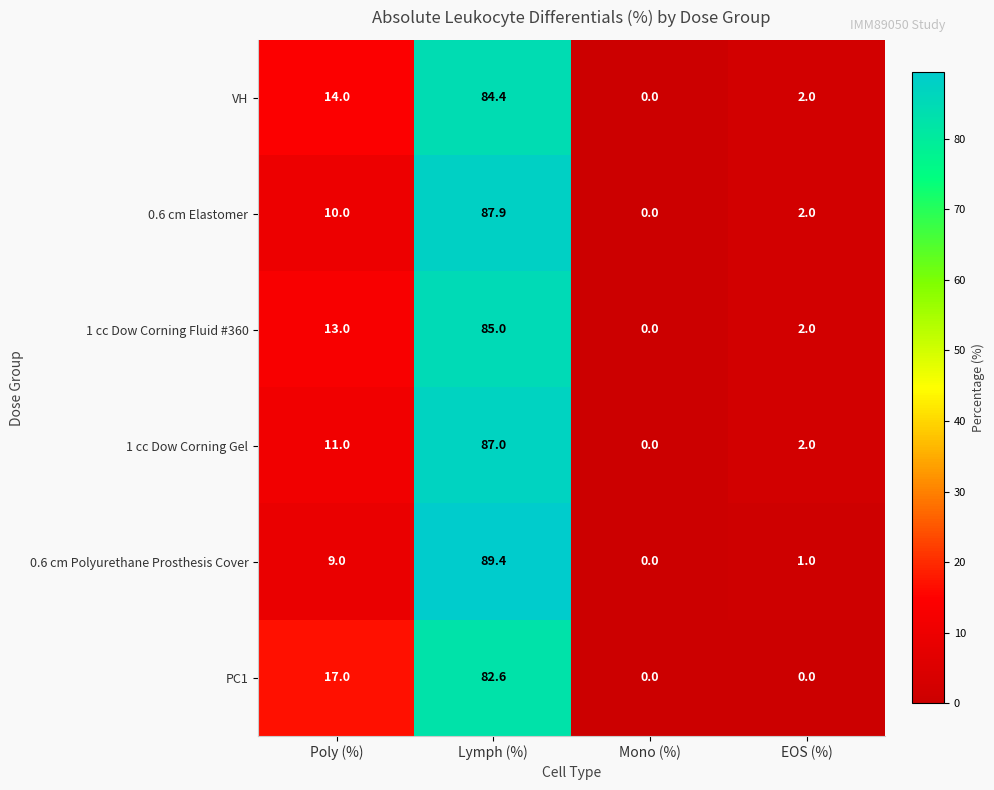

Which category has the lowest value in the 1 cc Dow Corning Gel series?

Mono (%)